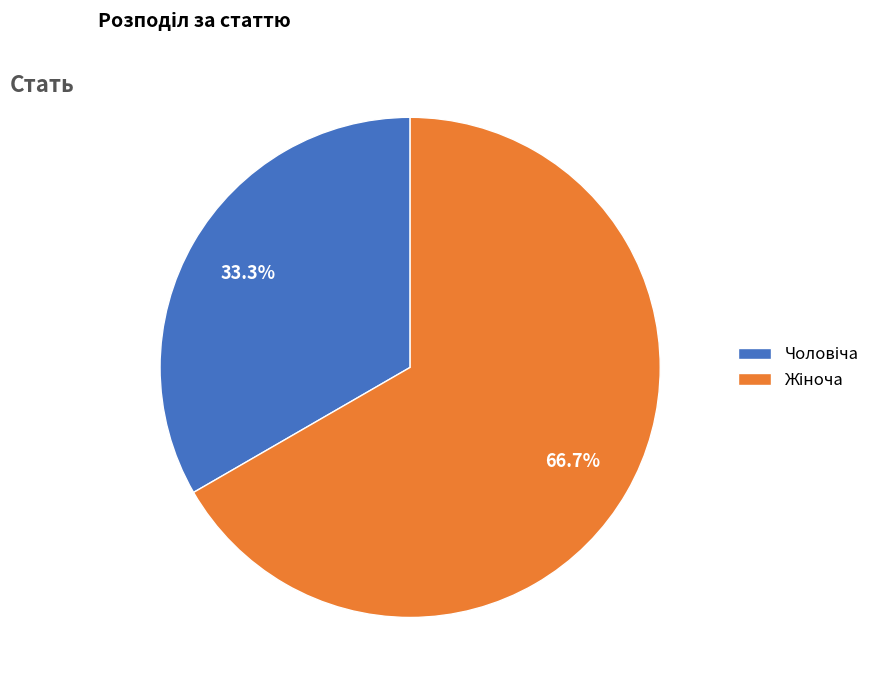

Does any single category account for the majority?

Yes